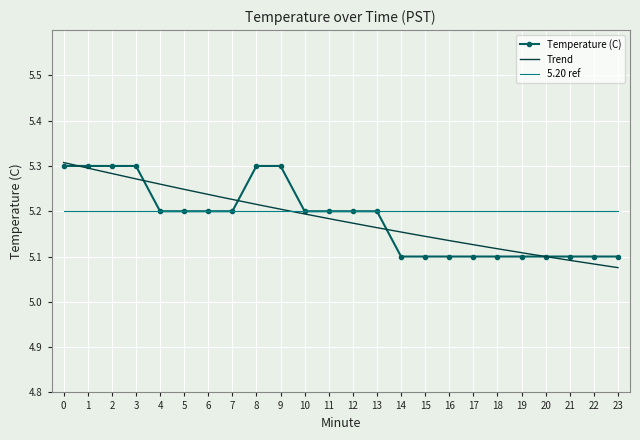

Reading right to left, transcribe all the data shown in this chart.

5.1	5.1	5.1	5.1	5.1	5.1	5.1	5.1	5.1	5.1	5.2	5.2	5.2	5.2	5.3	5.3	5.2	5.2	5.2	5.2	5.3	5.3	5.3	5.3